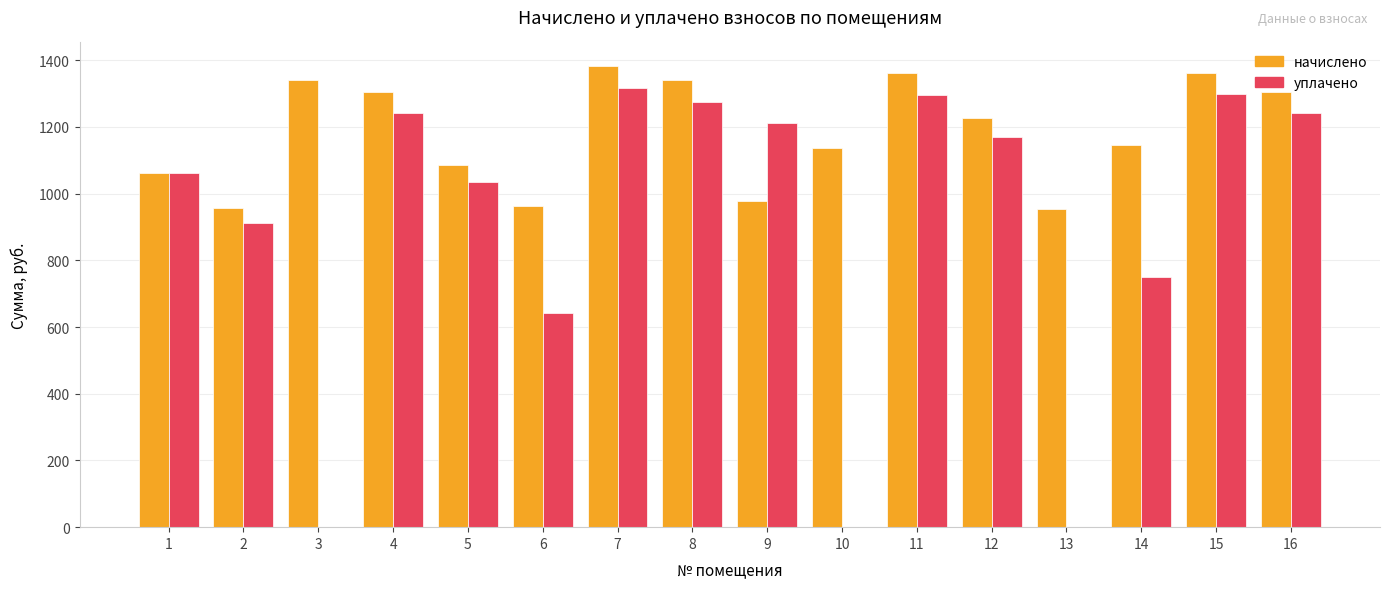

Read the начислено value at 14.

1145.8